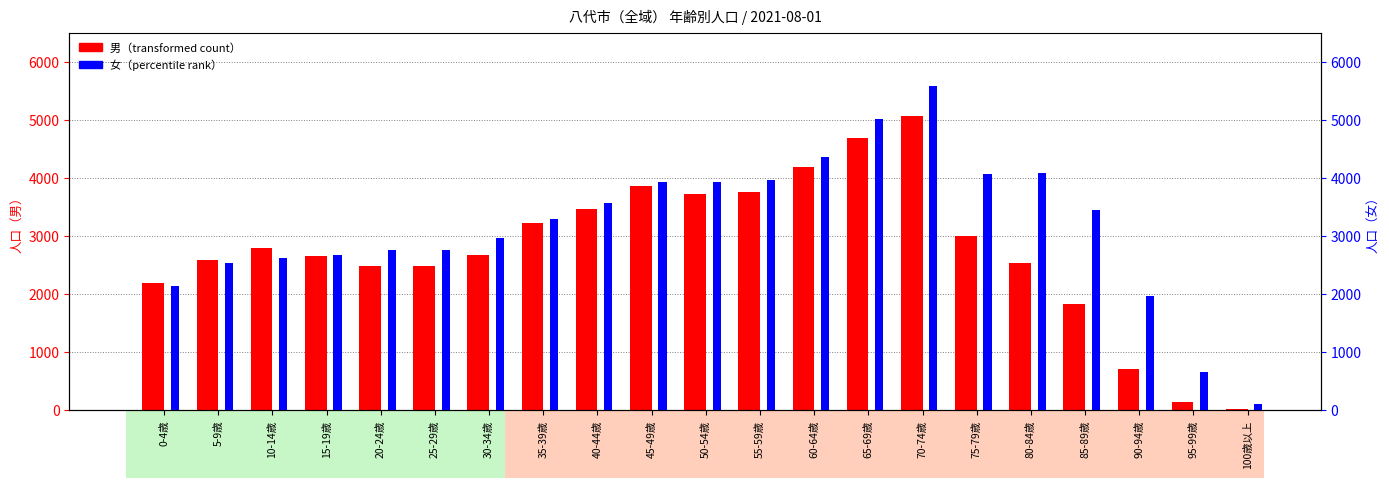

At which label is 女 closest to 2837?

25-29歳